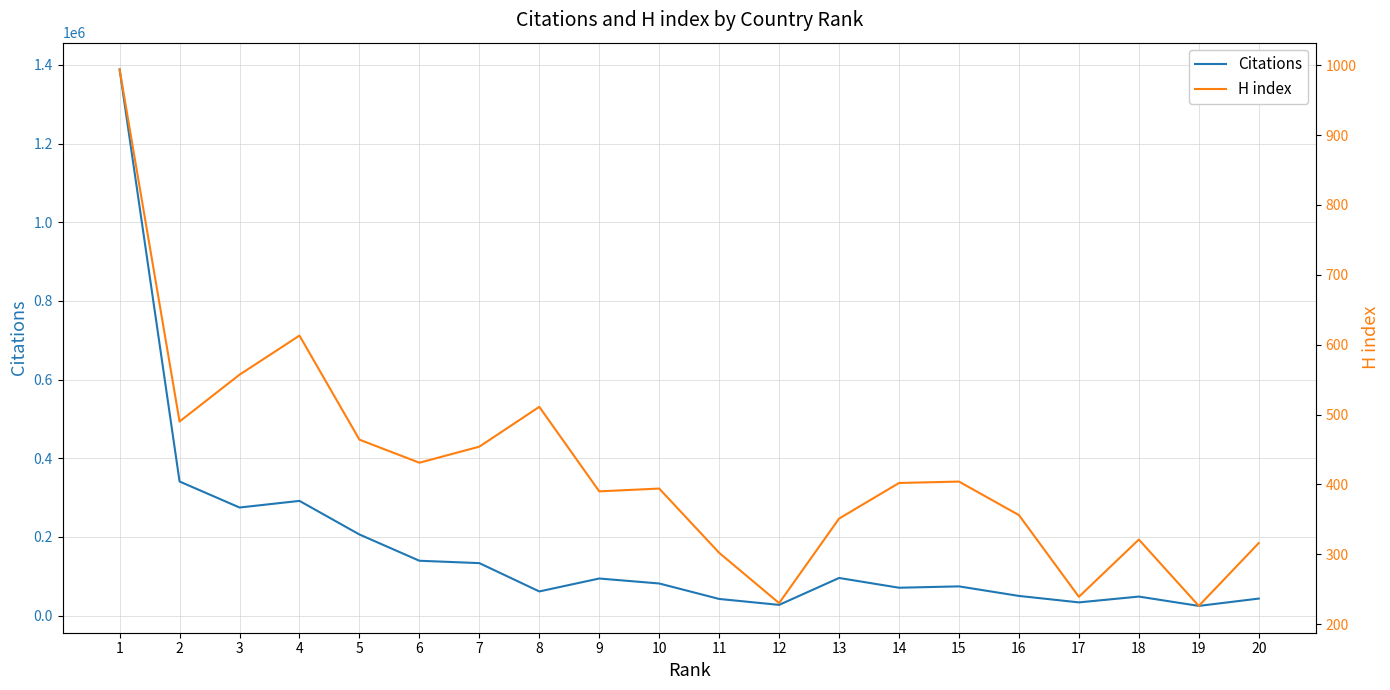

True or false: Citations and H index intersect in this chart.

False